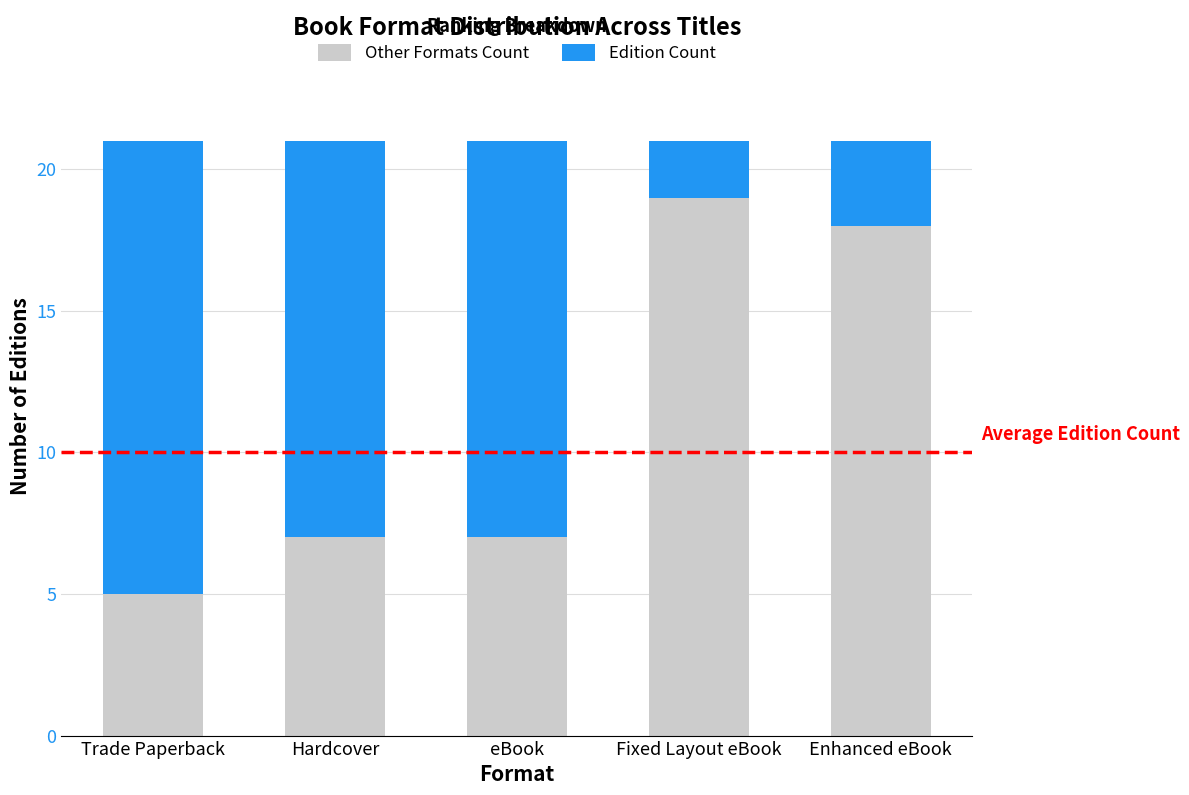

True or false: Other Formats Count has a value of 28 at Fixed Layout eBook.

False